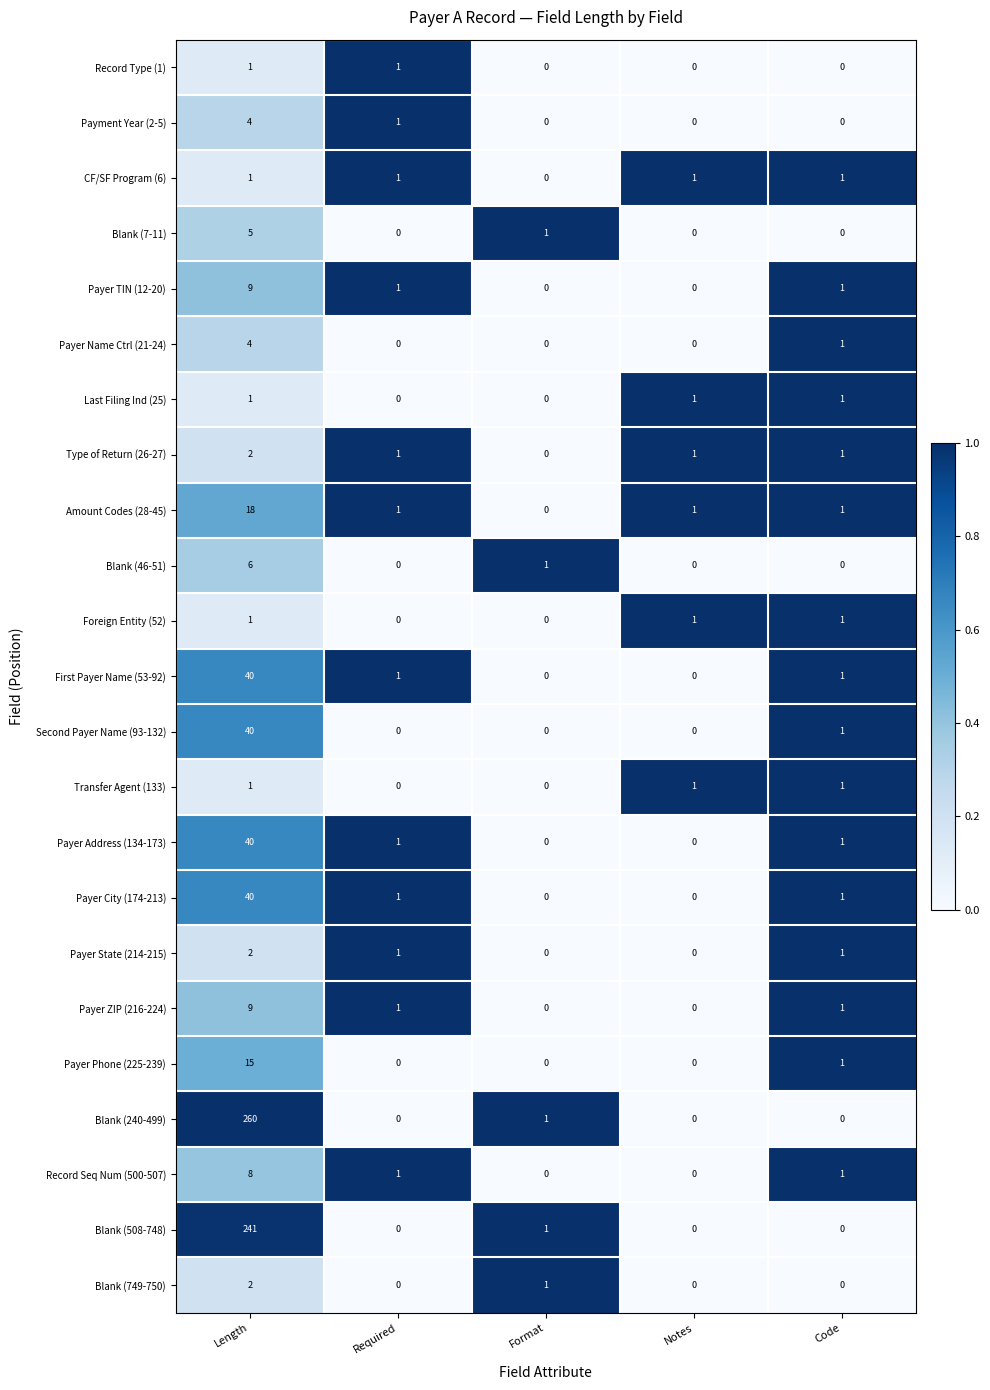

Count the Blank (749-750) values in the range 0 to 1.

4